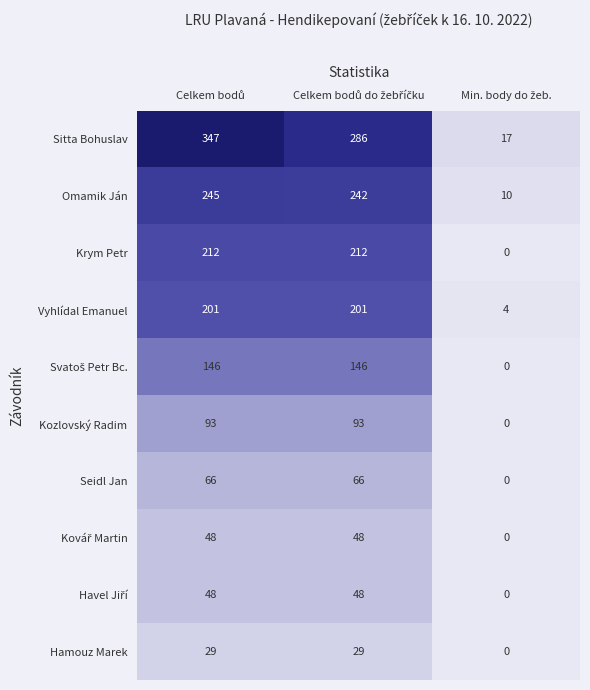

What is the difference between the maximum and minimum values in the Kozlovský Radim series?

93